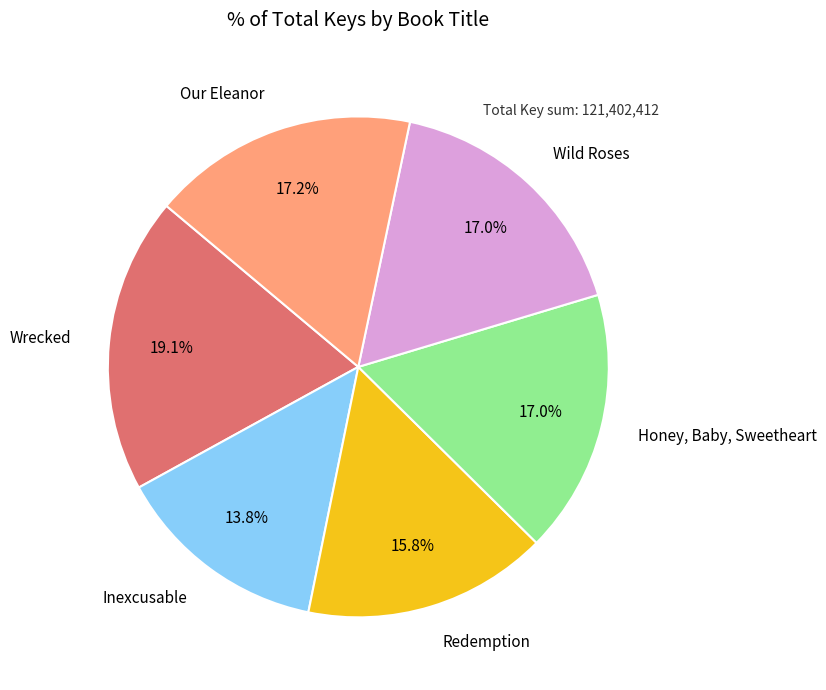

Does Inexcusable represent more than half of the total?

No